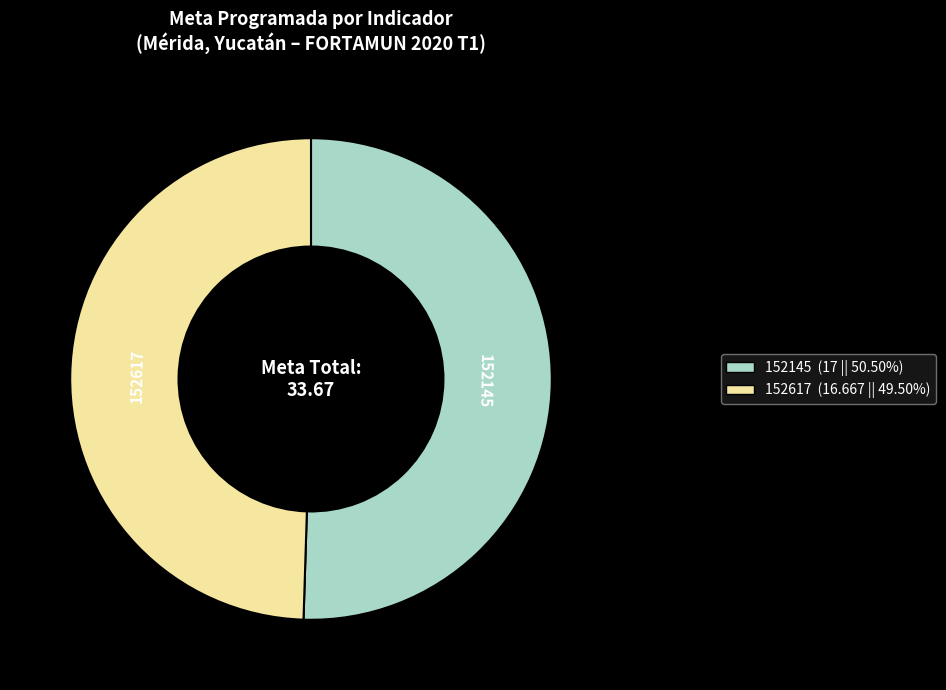

Combined, do 152145 and 152617 account for over 50%?

Yes